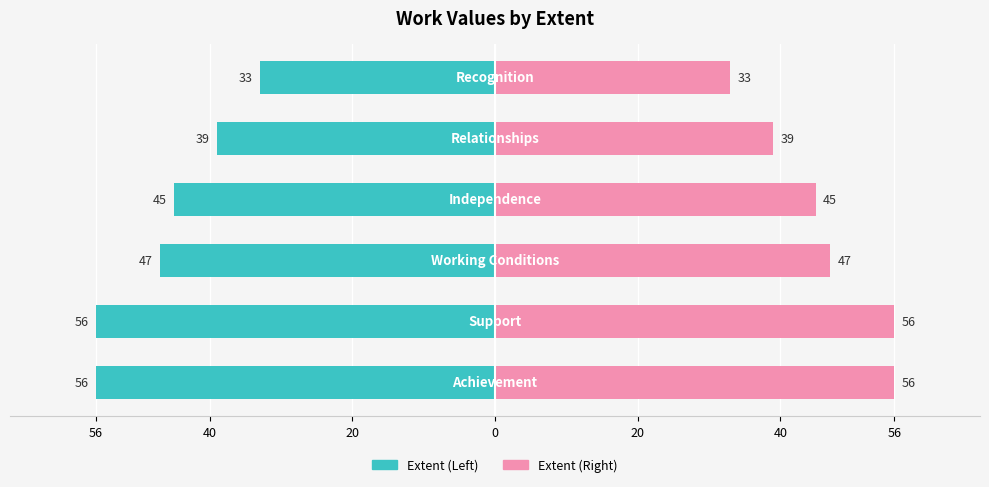

Is it true that Left (Extent) equals -88 at 56?

False